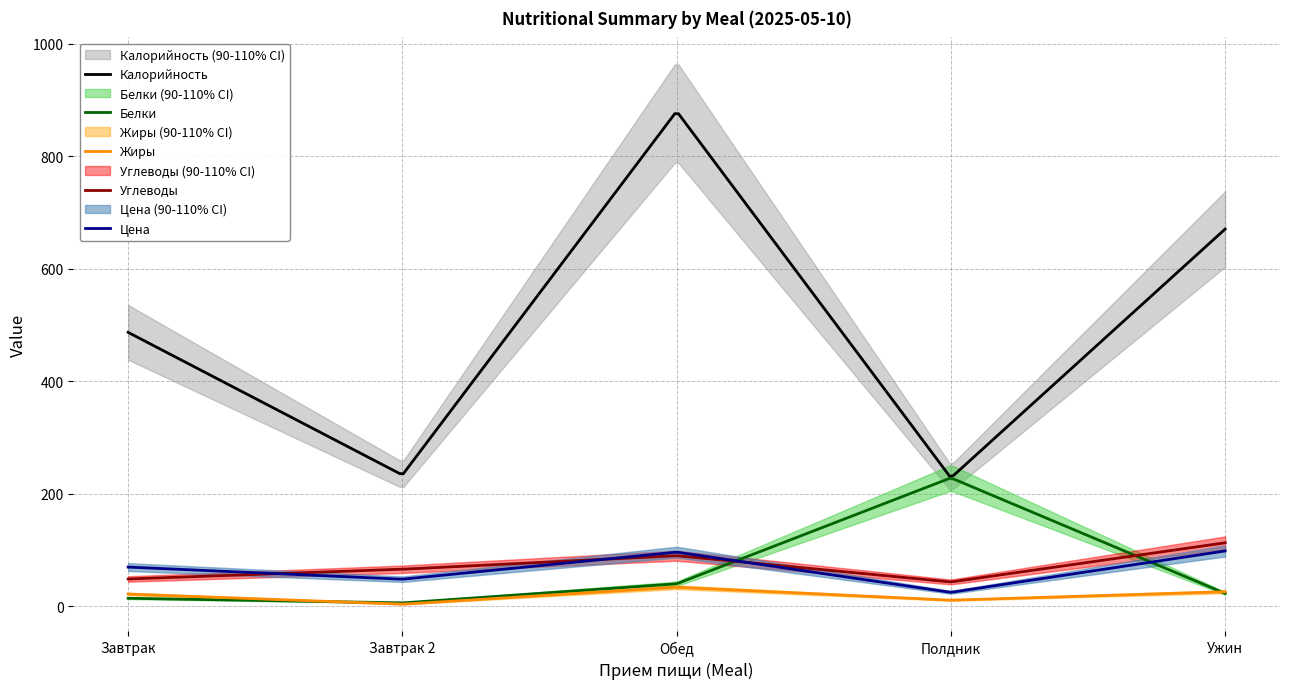

What is the sum of the Жиры values at Обед and Полдник?

45.0